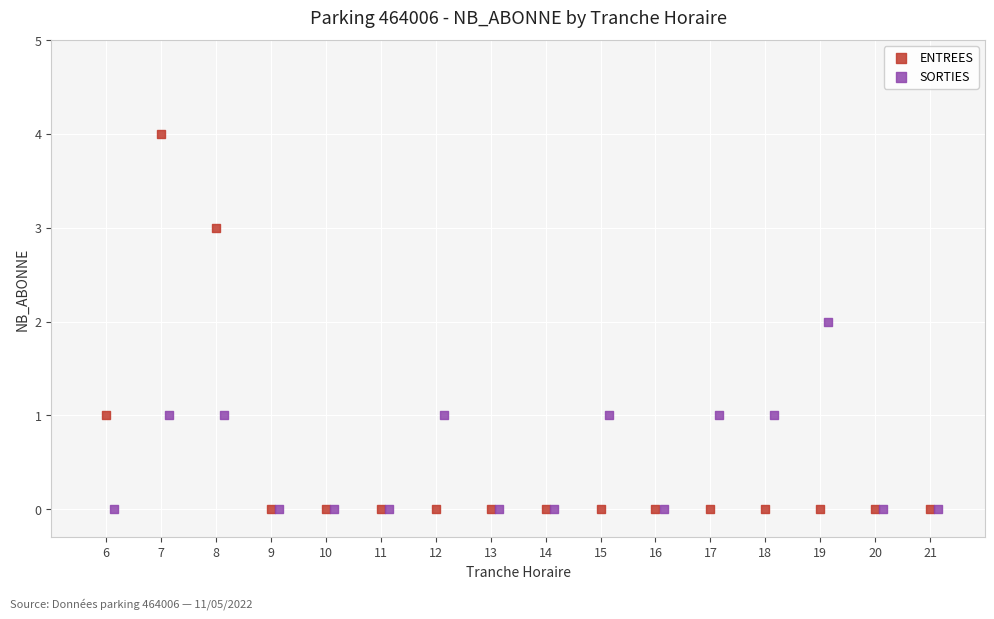

Which series has the widest spread of Y values?

ENTREES